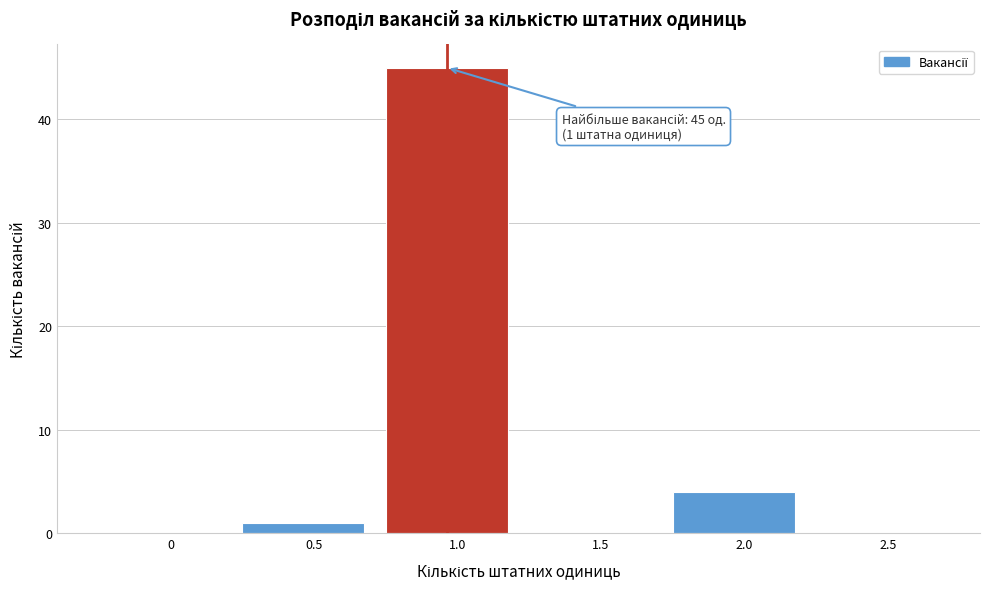

Reading left to right, list all the values displayed in this chart.

0=0	0.5=1	1.0=45	1.5=0	2.0=4	2.5=0